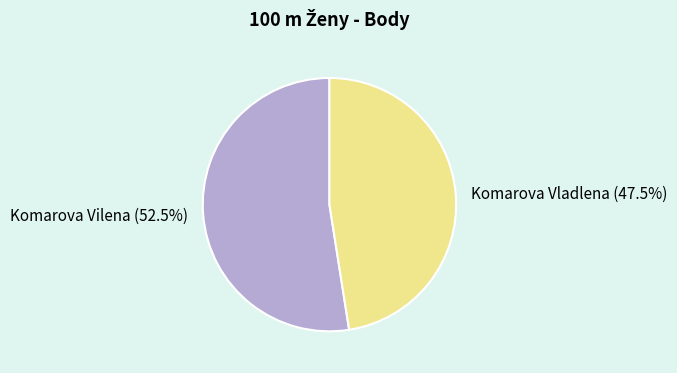

To the nearest percent, what is the combined percentage of Komarova Vilena and Komarova Vladlena?

100%